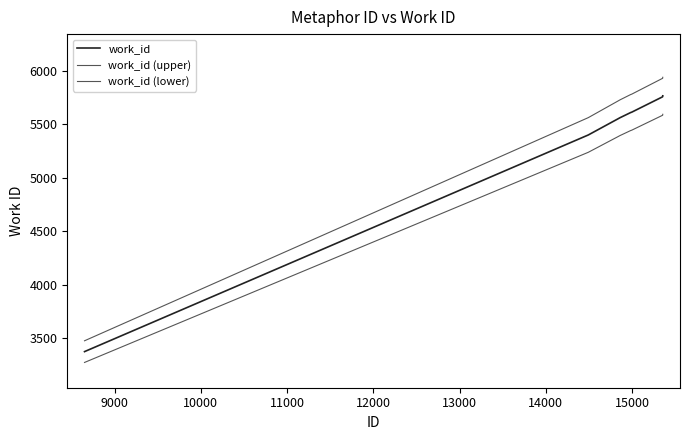

Does the chart have visible grid lines?

No